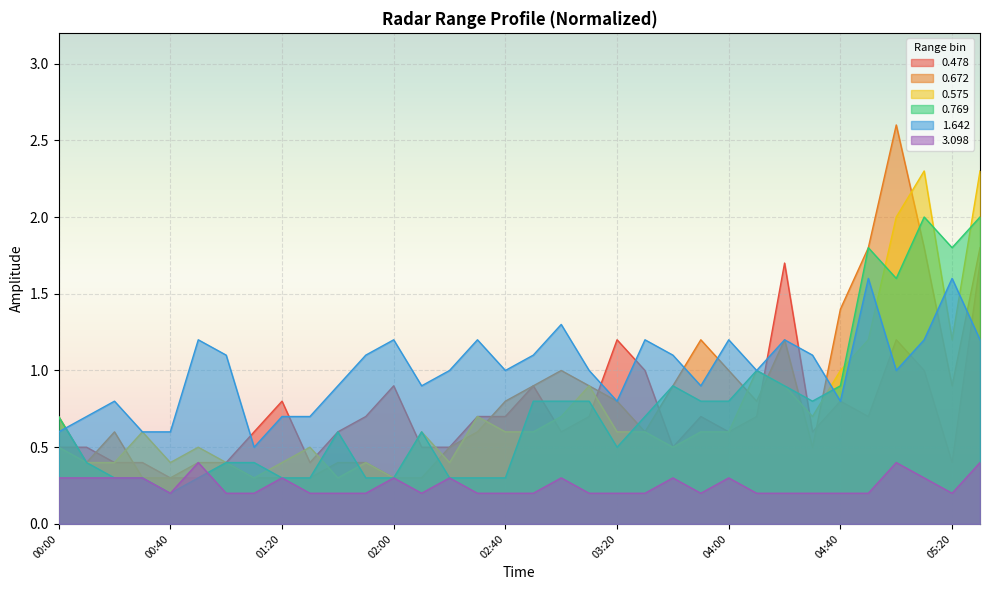

Which series changed the most between 03:30 and 05:10?

0.575